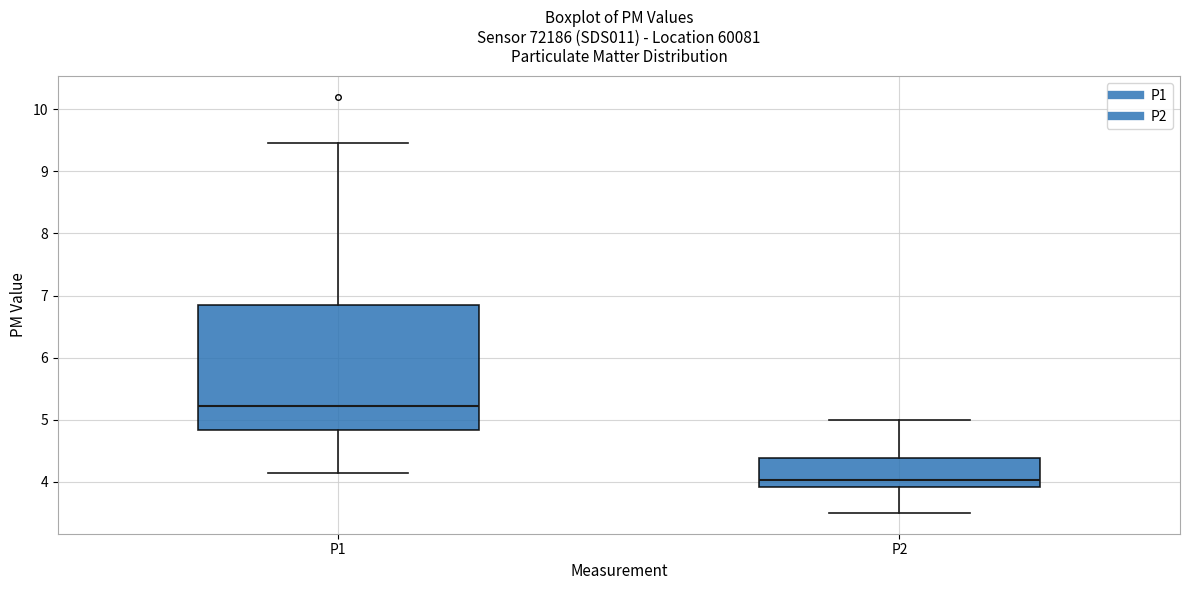

Which box has the lowest median line?

P2